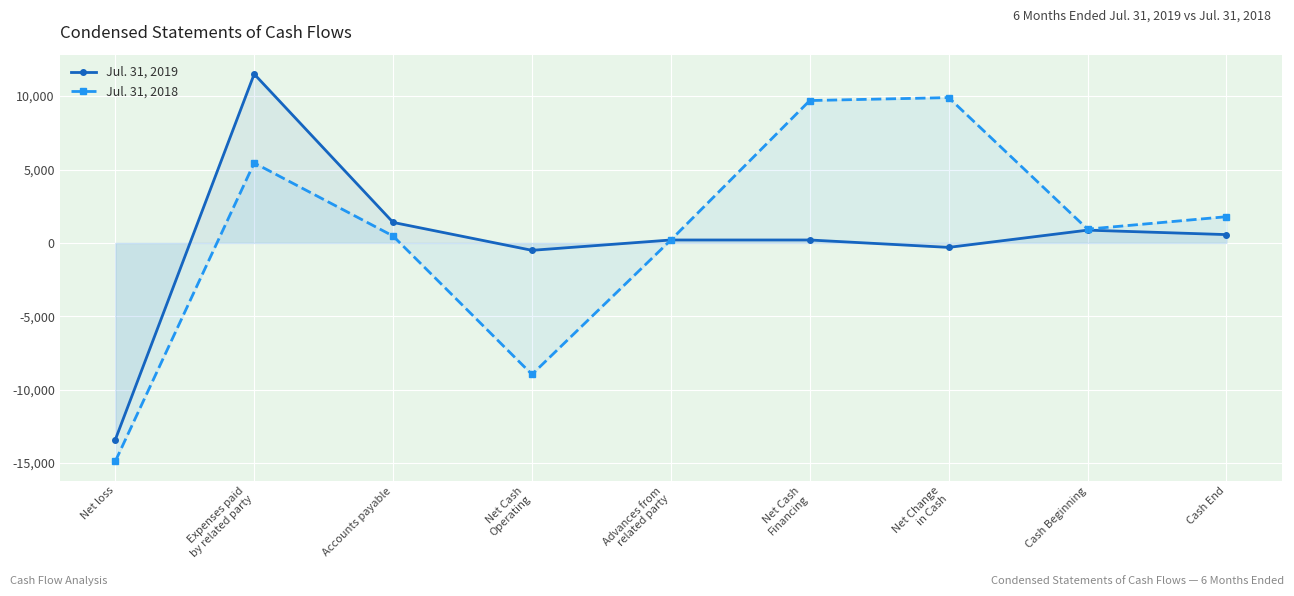

What is the difference between the maximum and minimum values in the Jul. 31, 2019 series?

24914